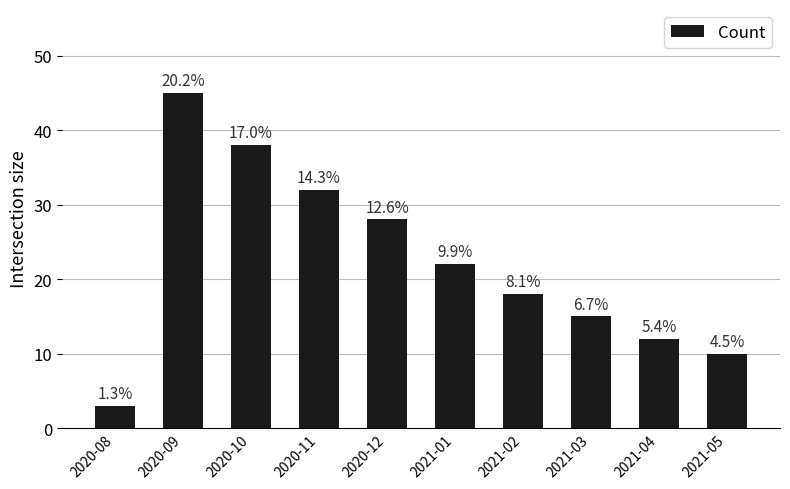

True or false: the data shows 10 at 2021-05.

True